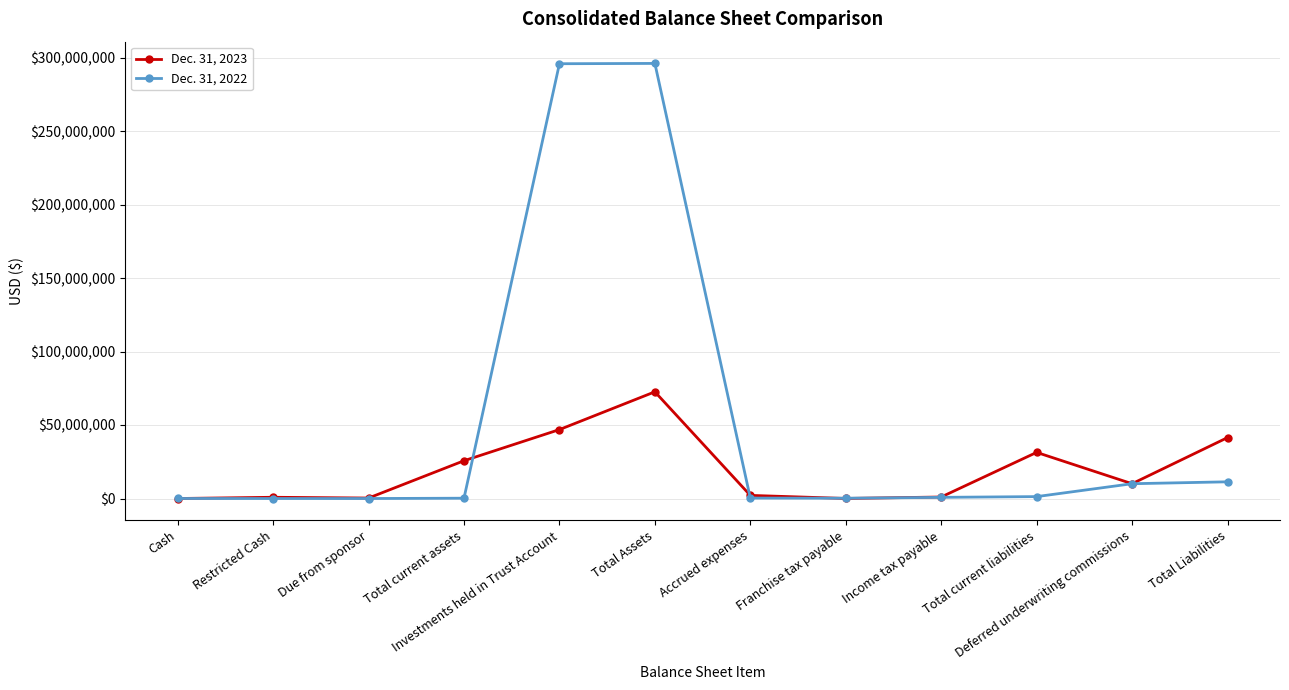

What position from the left is Total current liabilities?

10